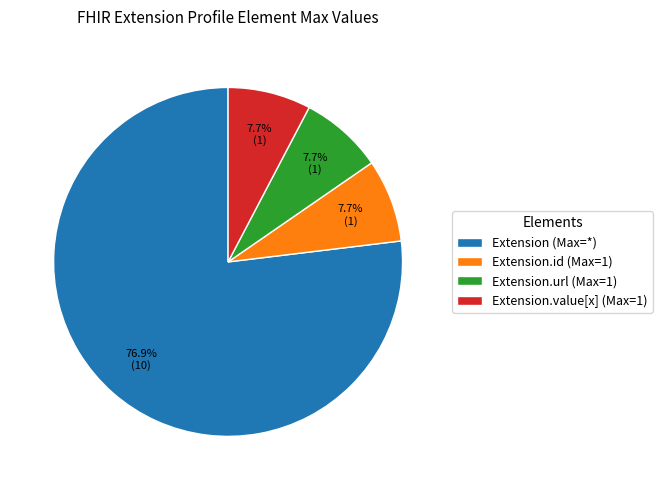

Is there a majority slice in this chart?

Yes